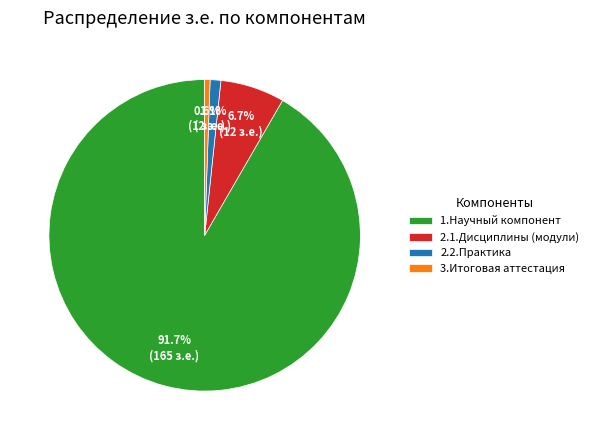

Rank the categories by value from highest to lowest.

1.Научный компонент, 2.1.Дисциплины (модули), 2.2.Практика, 3.Итоговая аттестация